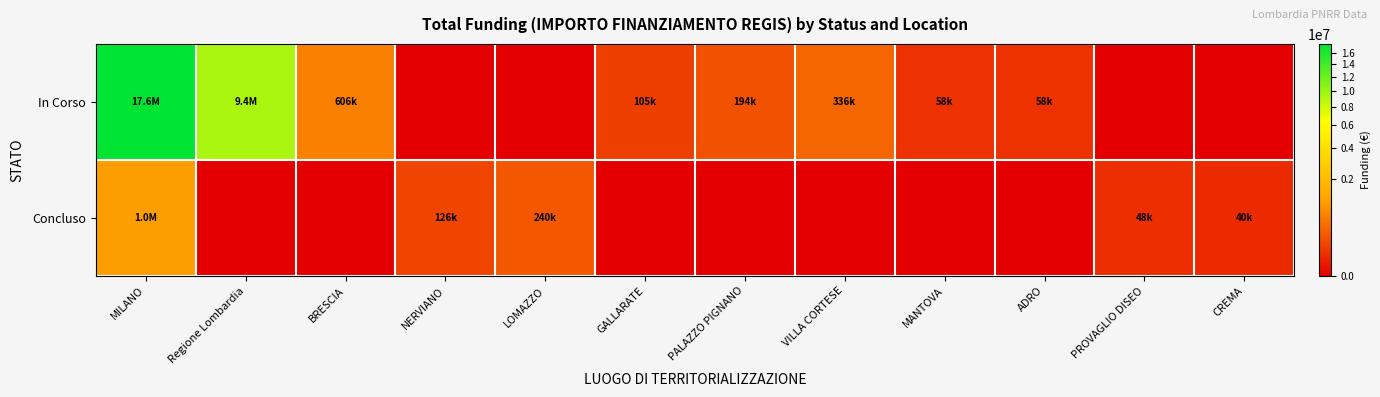

Reading left to right, list all the values displayed in this chart.

In Corso: MILANO=17642948.9	Regione Lombardia=9360236.0	BRESCIA=606038.0	NERVIANO=0.0	LOMAZZO=0.0	GALLARATE=105085.0	PALAZZO PIGNANO=194200.0	VILLA CORTESE=336205.7	MANTOVA=57500.0	ADRO=58450.0	PROVAGLIO DISEO=0.0	CREMA=0.0
Concluso: MILANO=1023840.5	Regione Lombardia=0.0	BRESCIA=0.0	NERVIANO=126396.2	LOMAZZO=240264.2	GALLARATE=0.0	PALAZZO PIGNANO=0.0	VILLA CORTESE=0.0	MANTOVA=0.0	ADRO=0.0	PROVAGLIO DISEO=48500.0	CREMA=39998.0